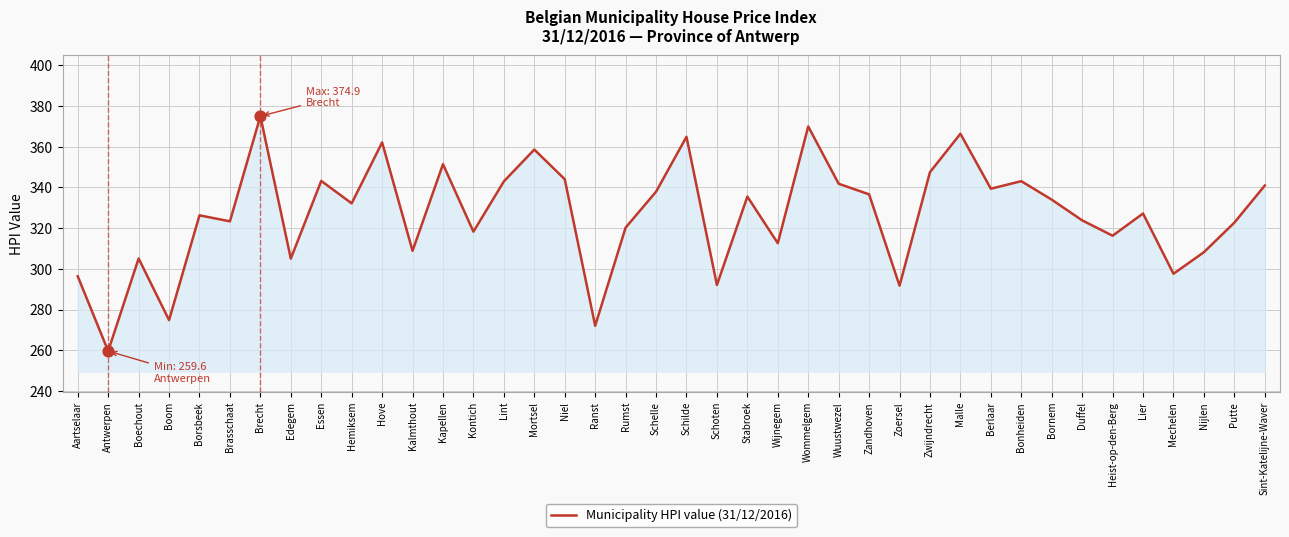

What is the change in value from Zoersel to Nijlen?

+16.5